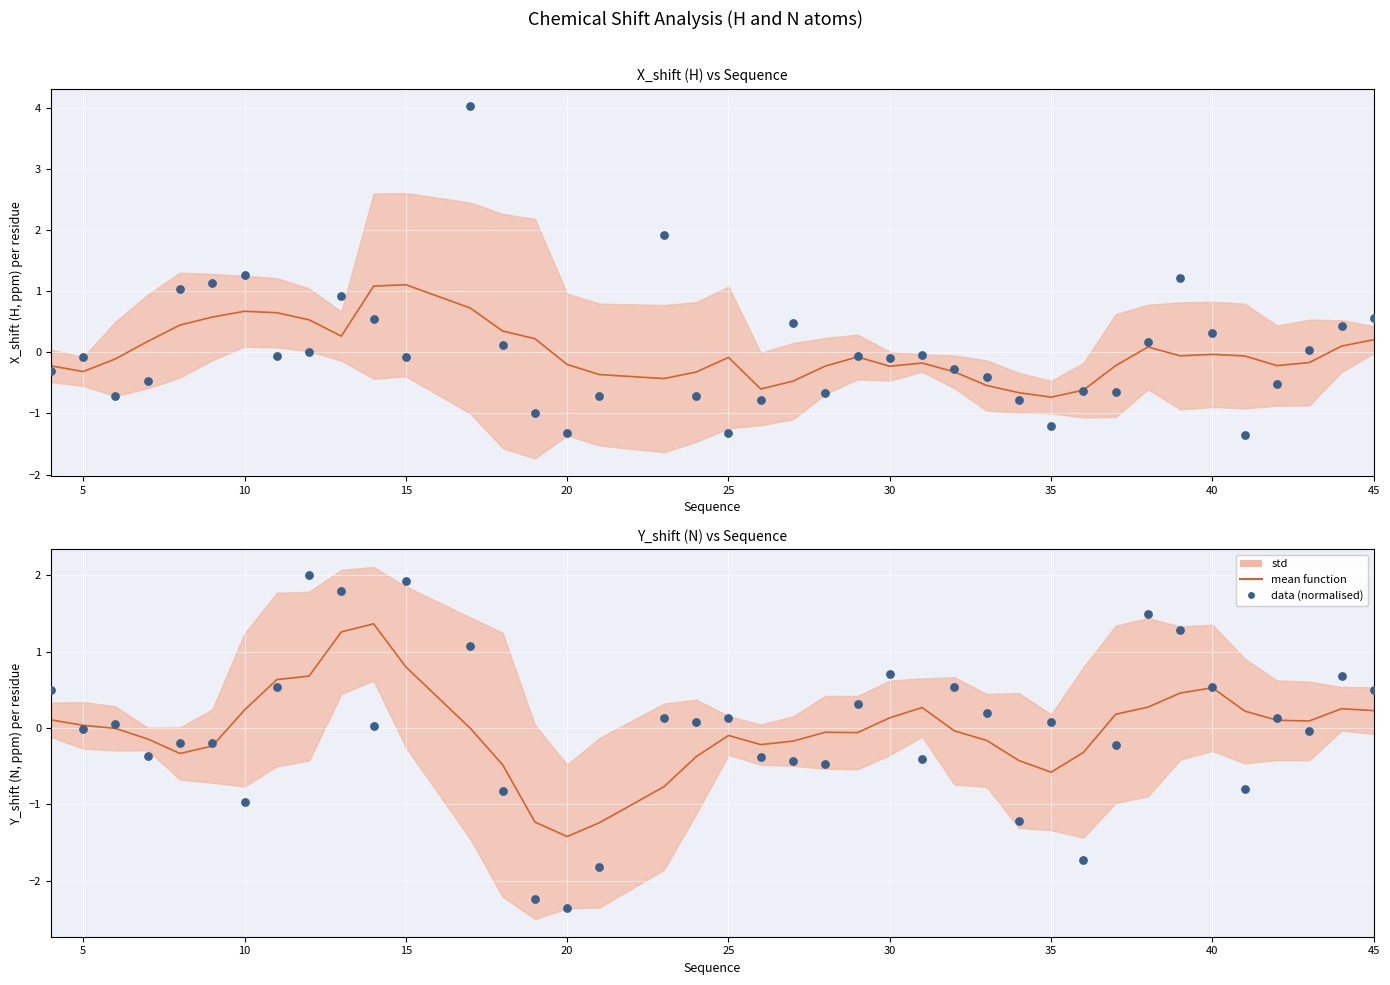

Which series has the widest spread of Y values?

data (normalised)